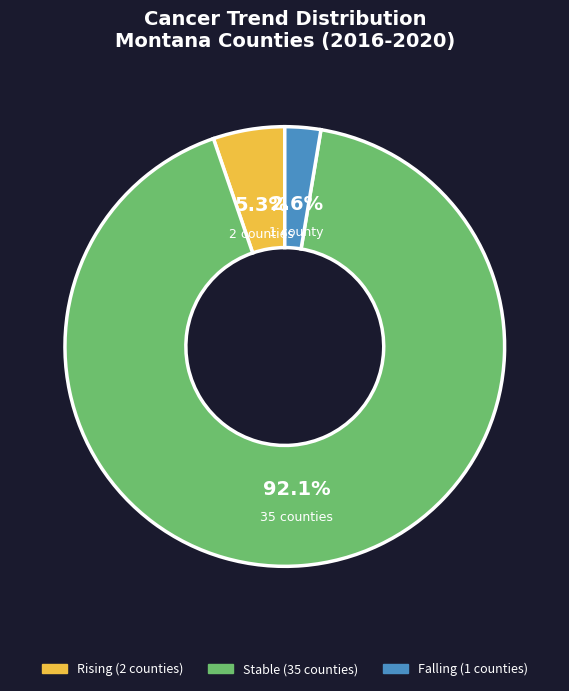

Is there a majority slice in this chart?

Yes